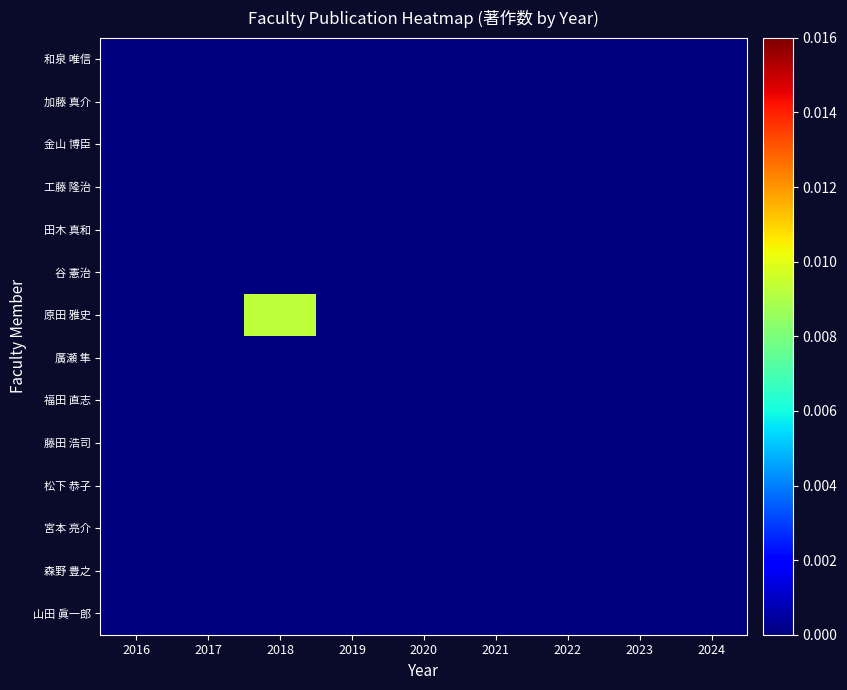

Reading left to right, extract all data points from this chart.

和泉 唯信: 2016=0.0	2017=0.0	2018=0.0	2019=0.0	2020=0.0	2021=0.0	2022=0.0	2023=0.0	2024=0.0
加藤 真介: 2016=0.0	2017=0.0	2018=0.0	2019=0.0	2020=0.0	2021=0.0	2022=0.0	2023=0.0	2024=0.0
金山 博臣: 2016=0.0	2017=0.0	2018=0.0	2019=0.0	2020=0.0	2021=0.0	2022=0.0	2023=0.0	2024=0.0
工藤 隆治: 2016=0.0	2017=0.0	2018=0.0	2019=0.0	2020=0.0	2021=0.0	2022=0.0	2023=0.0	2024=0.0
田木 真和: 2016=0.0	2017=0.0	2018=0.0	2019=0.0	2020=0.0	2021=0.0	2022=0.0	2023=0.0	2024=0.0
谷 憲治: 2016=0.0	2017=0.0	2018=0.0	2019=0.0	2020=0.0	2021=0.0	2022=0.0	2023=0.0	2024=0.0
原田 雅史: 2016=0.0	2017=0.0	2018=0.0	2019=0.0	2020=0.0	2021=0.0	2022=0.0	2023=0.0	2024=0.0
廣瀬 隼: 2016=0.0	2017=0.0	2018=0.0	2019=0.0	2020=0.0	2021=0.0	2022=0.0	2023=0.0	2024=0.0
福田 直志: 2016=0.0	2017=0.0	2018=0.0	2019=0.0	2020=0.0	2021=0.0	2022=0.0	2023=0.0	2024=0.0
藤田 浩司: 2016=0.0	2017=0.0	2018=0.0	2019=0.0	2020=0.0	2021=0.0	2022=0.0	2023=0.0	2024=0.0
松下 恭子: 2016=0.0	2017=0.0	2018=0.0	2019=0.0	2020=0.0	2021=0.0	2022=0.0	2023=0.0	2024=0.0
宮本 亮介: 2016=0.0	2017=0.0	2018=0.0	2019=0.0	2020=0.0	2021=0.0	2022=0.0	2023=0.0	2024=0.0
森野 豊之: 2016=0.0	2017=0.0	2018=0.0	2019=0.0	2020=0.0	2021=0.0	2022=0.0	2023=0.0	2024=0.0
山田 眞一郎: 2016=0.0	2017=0.0	2018=0.0	2019=0.0	2020=0.0	2021=0.0	2022=0.0	2023=0.0	2024=0.0